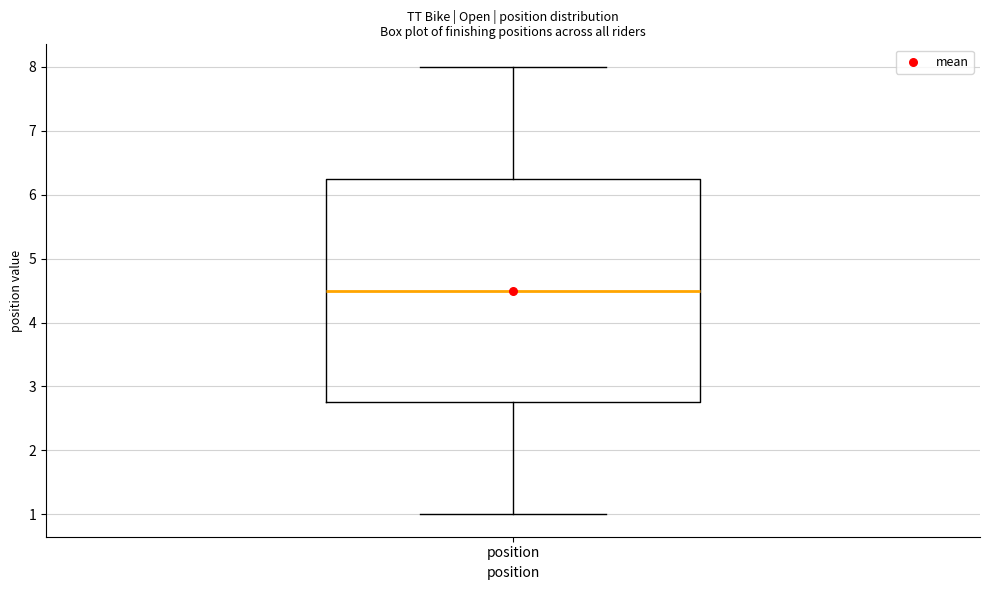

Read this box plot against the y-axis: the position of the median line, the range covered by the box, and the ends of both whiskers. The values are not printed on the chart, so give them approximately, as read against the axis.

median 4.5, box 2.8 to 6.3, whiskers 1.0 to 8.0